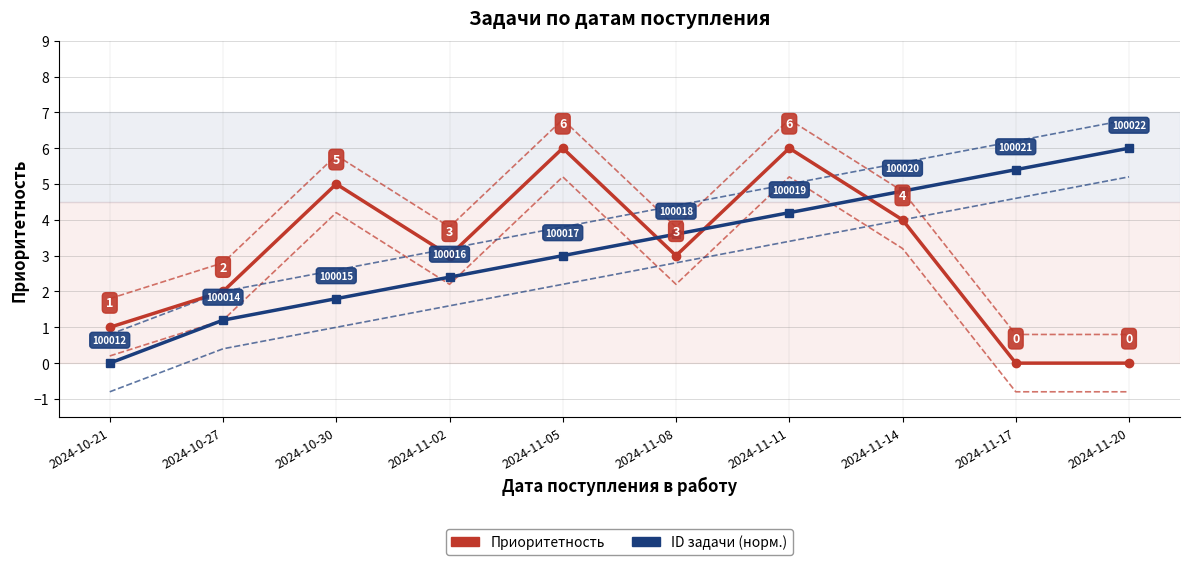

What is the difference between the maximum and minimum values in the Приоритетность series?

6.0